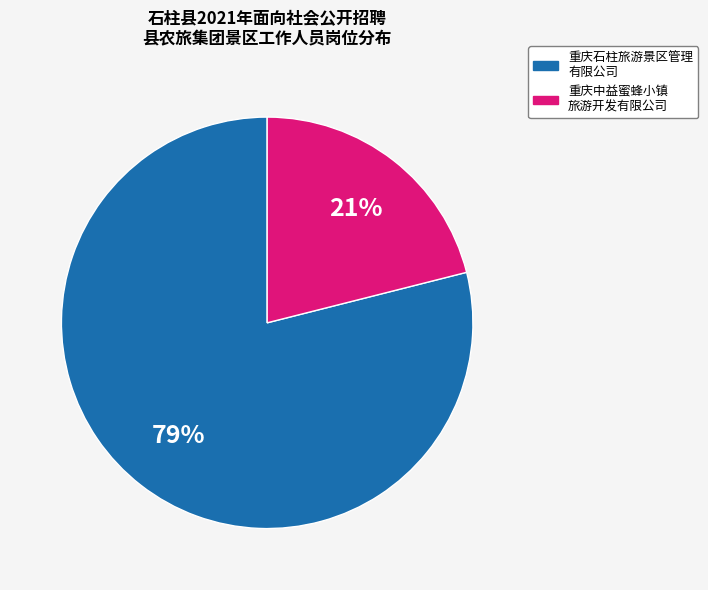

Is there any slice that represents more than half of the pie?

Yes